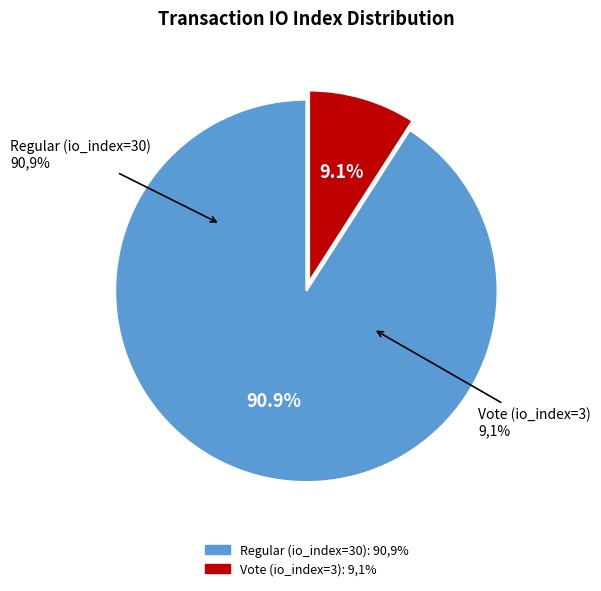

Approximately how many times larger is the value at Regular (io_index=30) compared to Vote (io_index=3)?

10.0